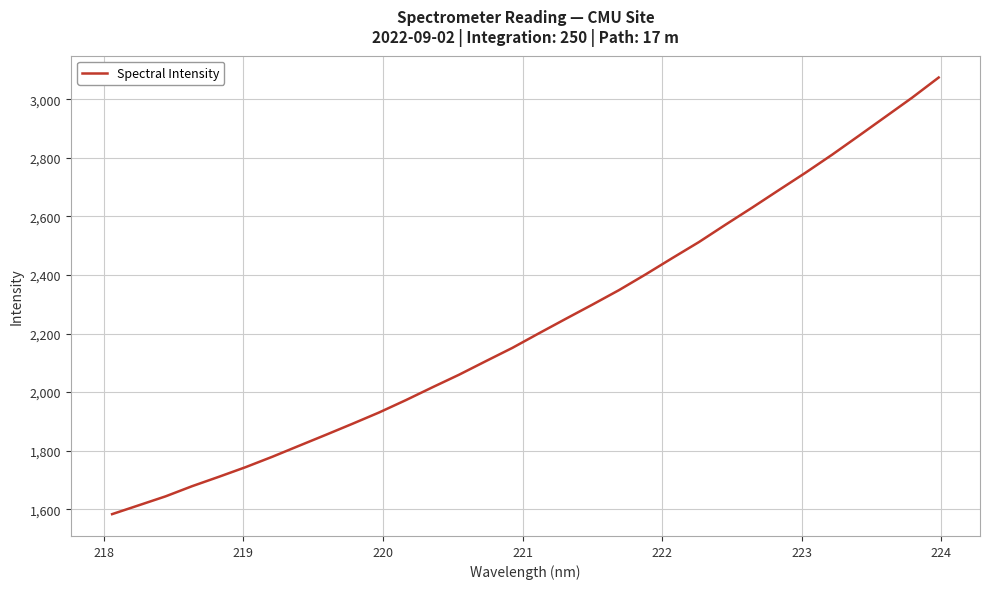

What is the greatest value displayed?

3074.0